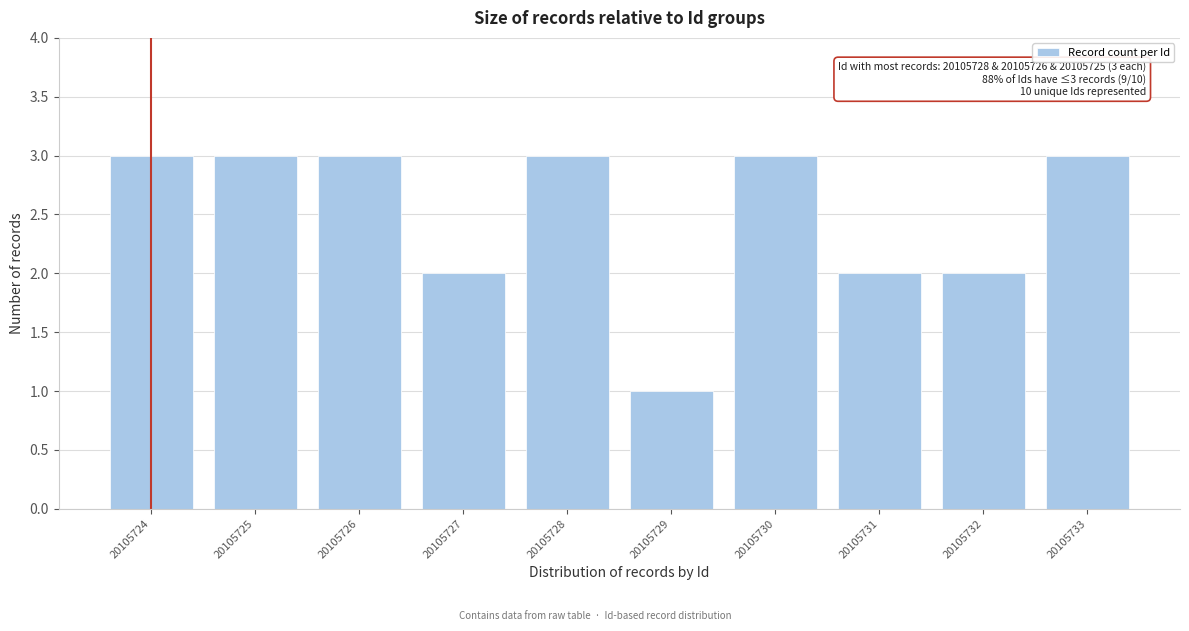

Reading left to right, transcribe all the data shown in this chart.

3	3	3	2	3	1	3	2	2	3